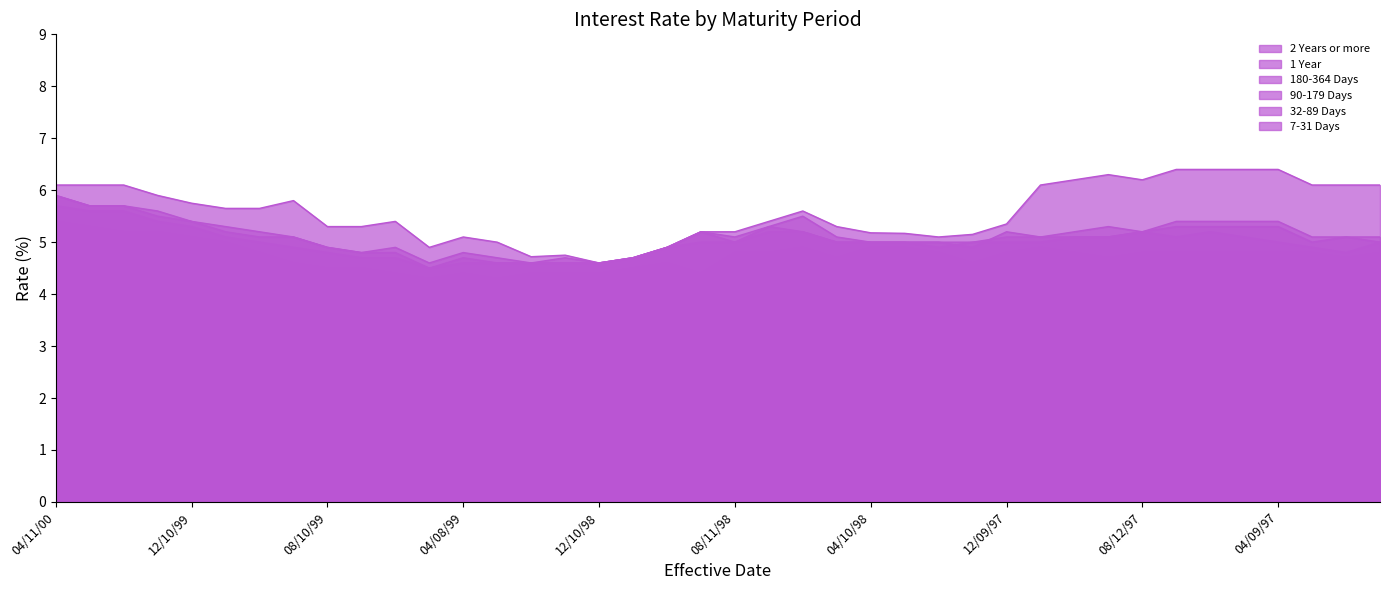

List the labels in order of 7-31 Days value, smallest first.

12/10/98, 05/11/99, 03/10/99, 06/09/99, 04/08/99, 02/10/99, 08/10/99, 07/10/99, 01/13/99, 09/09/98, 11/10/98, 01/13/98, 10/09/99, 09/11/99, 10/10/98, 08/11/98, 05/10/98, 04/10/98, 03/10/98, 02/12/98, 12/09/97, 10/10/97, 09/10/97, 08/12/97, 07/10/97, 03/11/97, 02/11/97, 01/11/97, 11/12/99, 11/11/97, 06/07/97, 05/09/97, 04/09/97, 07/15/98, 06/09/98, 01/11/00, 04/11/00, 03/11/00, 02/09/00, 12/10/99